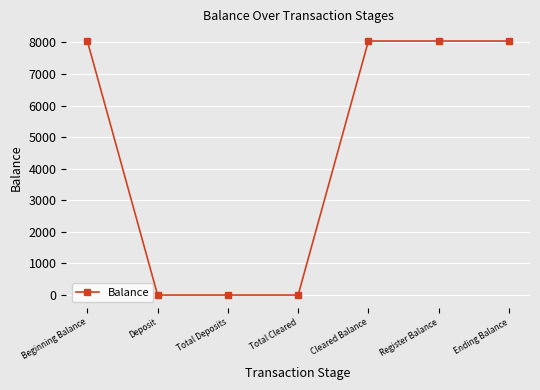

What is the maximum value shown in the chart?

8042.4